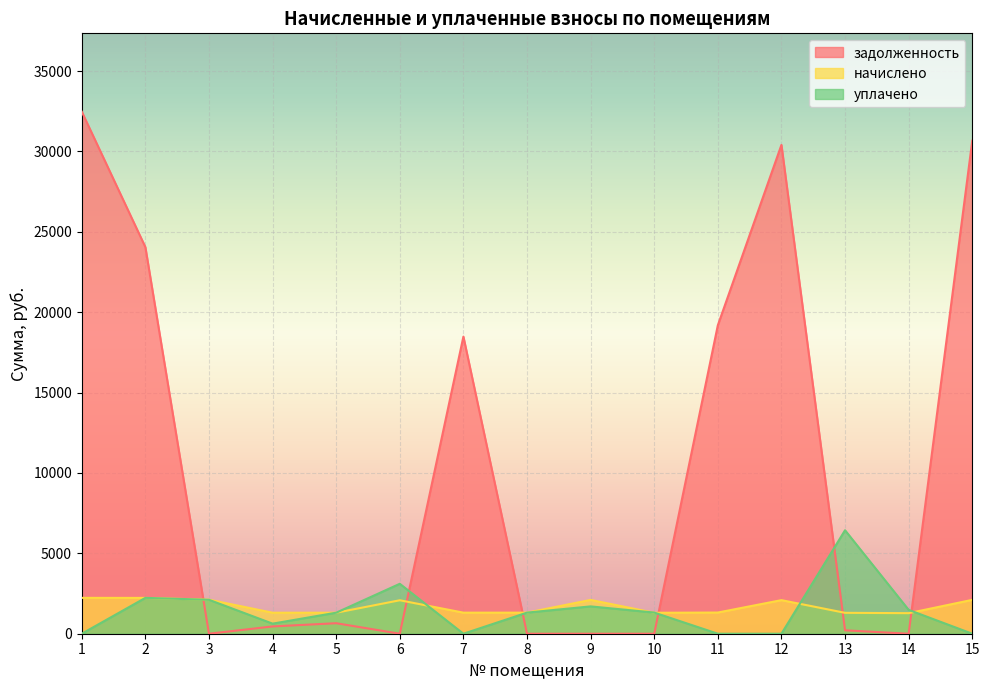

At how many categories does at least one series exceed 9431?

6